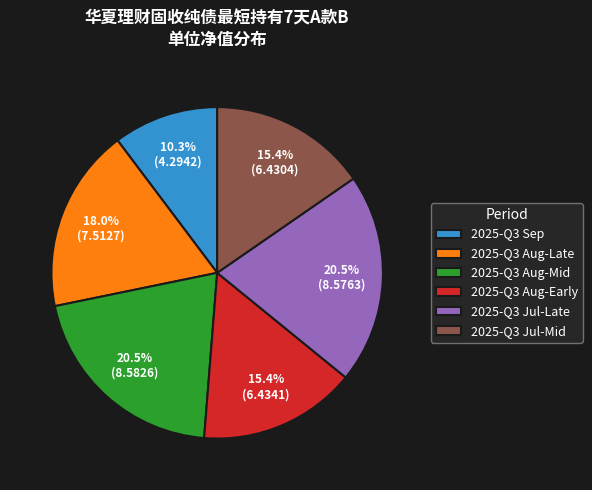

Between 2025-Q3 Aug-Late and 2025-Q3 Aug-Early, which is larger?

2025-Q3 Aug-Late